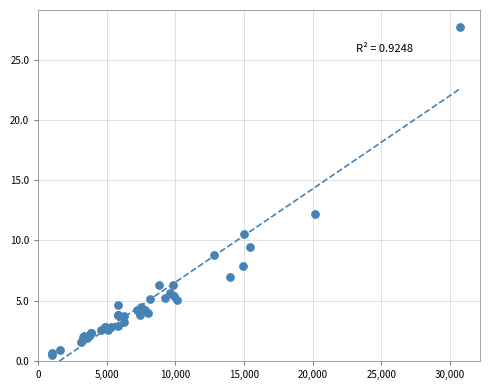

What Y value in the scatter plot is closest to 14?

12.2